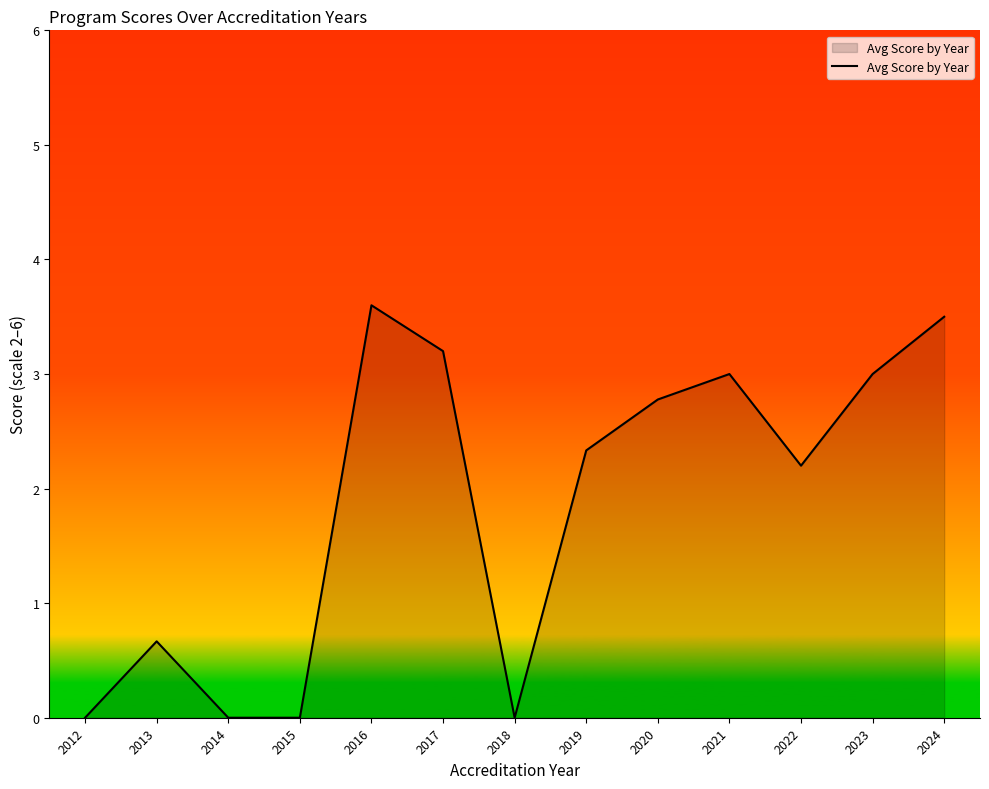

What is the difference between the maximum and minimum values?

3.6